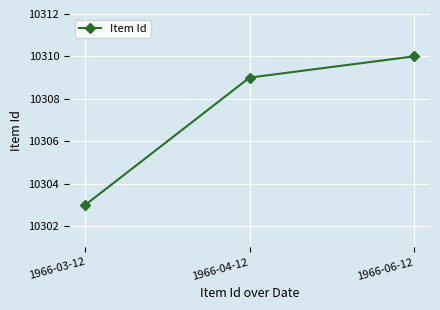

List the labels in order of value, smallest first.

1966-03-12, 1966-04-12, 1966-06-12